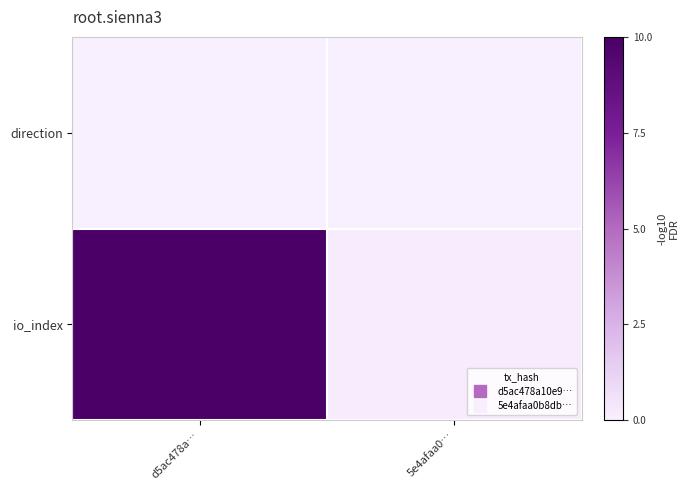

Rank the series at 5e4afaa0… from highest to lowest value.

io_index, direction